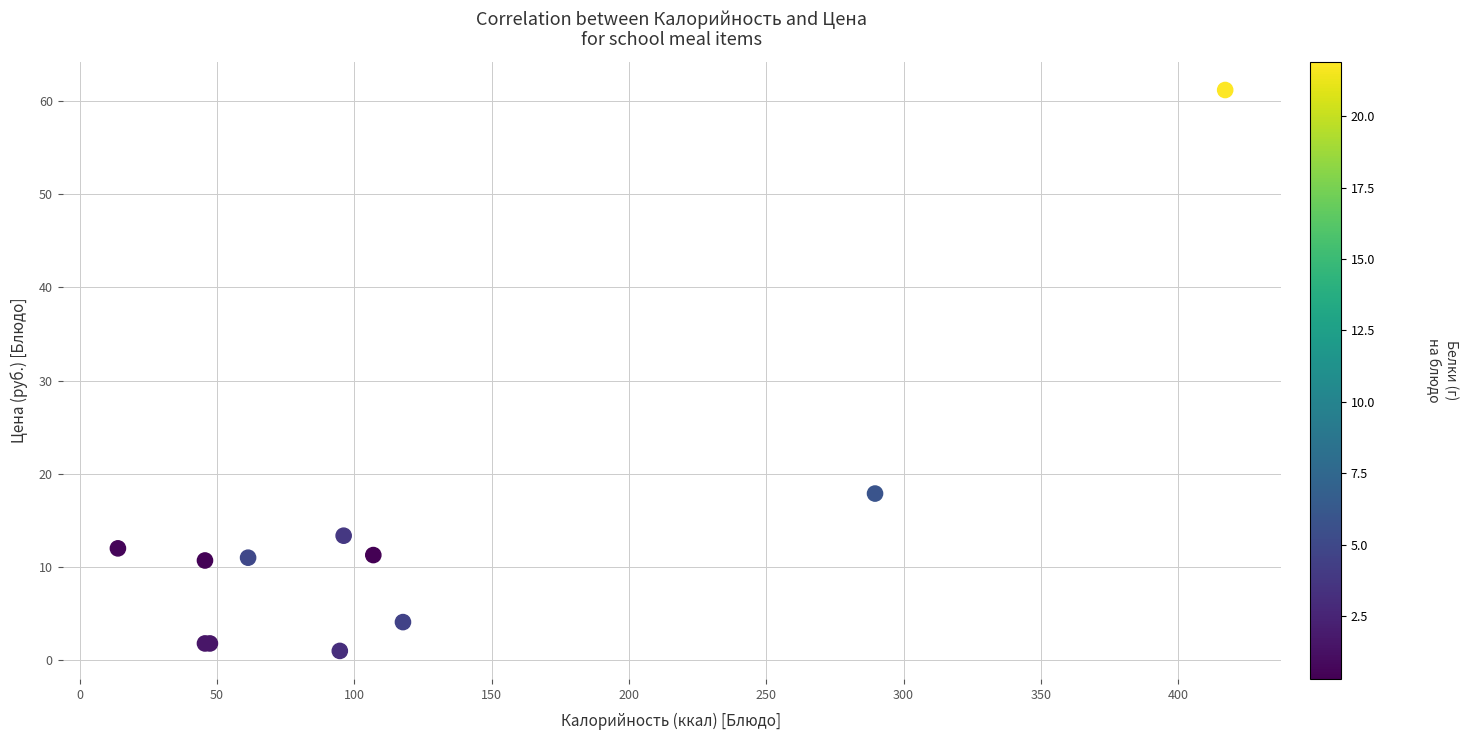

What Y value in the scatter plot is closest to 31?

17.9